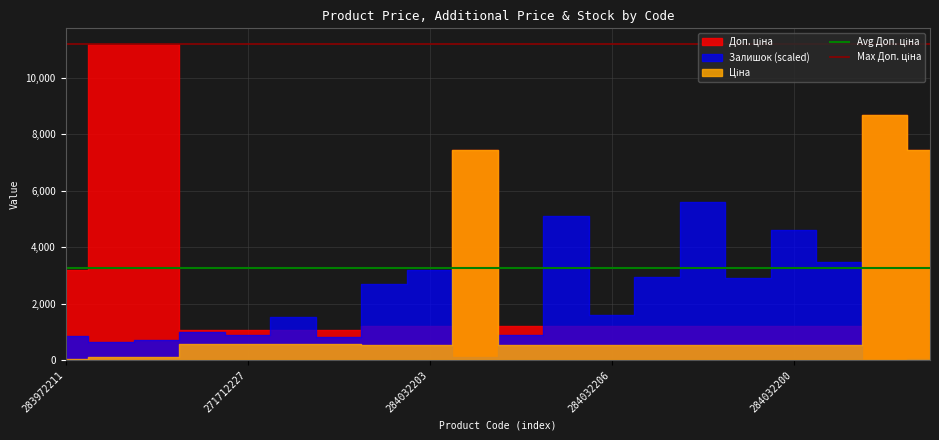

Is it true that Avg Доп. ціна equals 3274.2 at 271712227?

True